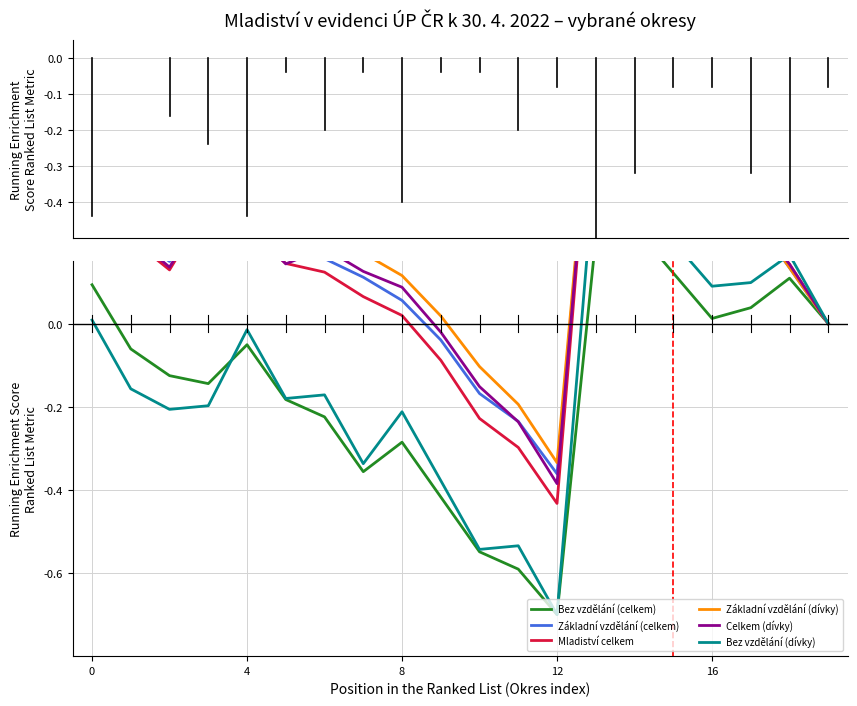

True or false: Základní vzdělání (celkem) has more than 2 points higher than both neighbors.

False